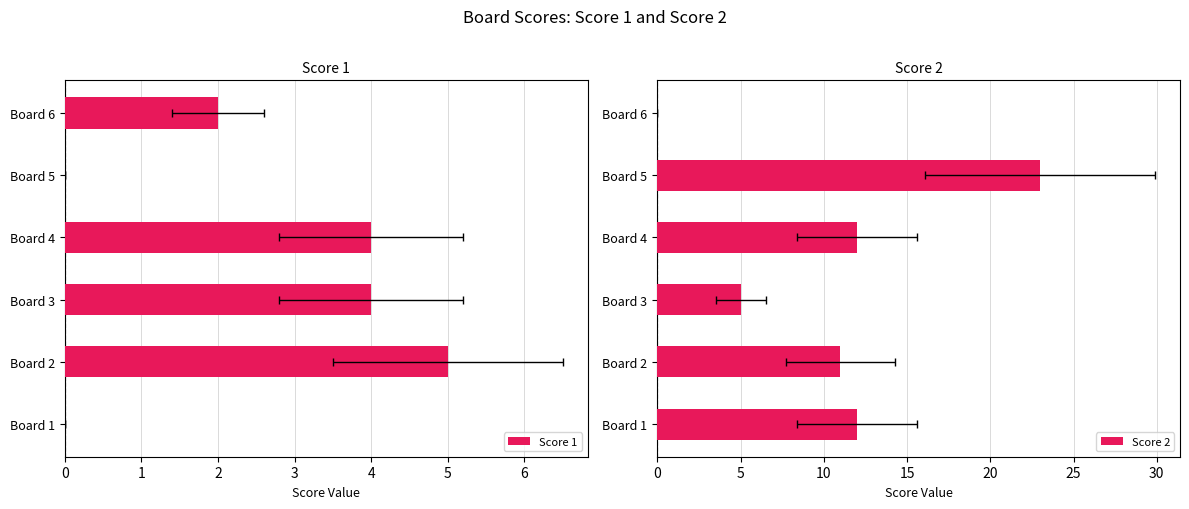

What is the difference between the highest and lowest values at Board 5?

23